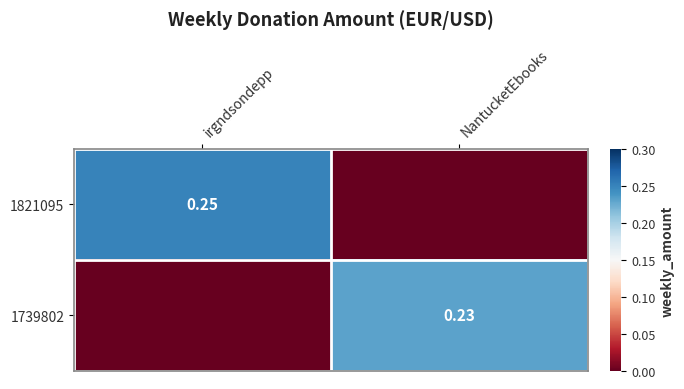

How many positive values does the 1739802 series have?

1